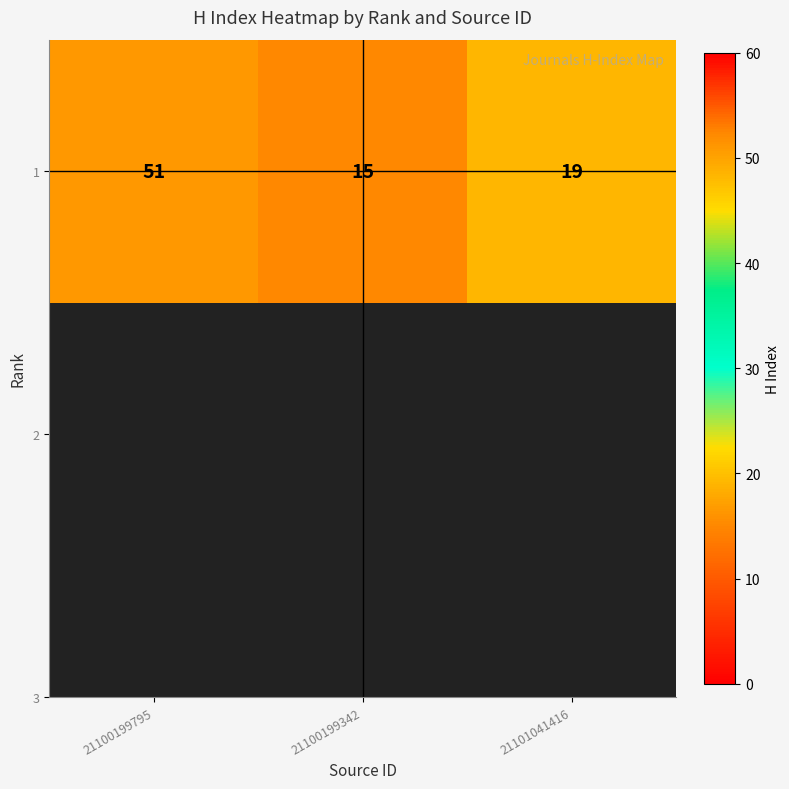

Between 21101041416 and 21100199795, which is larger?

21100199795